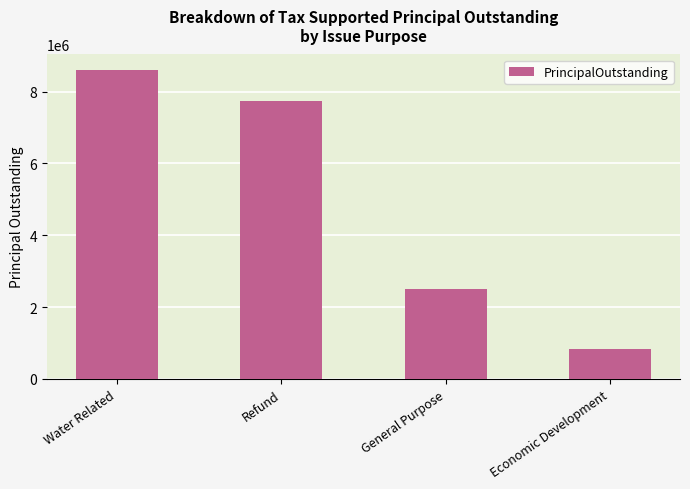

Reading left to right, what are all the values shown in this chart?

8603000	7725000	2513000	822000